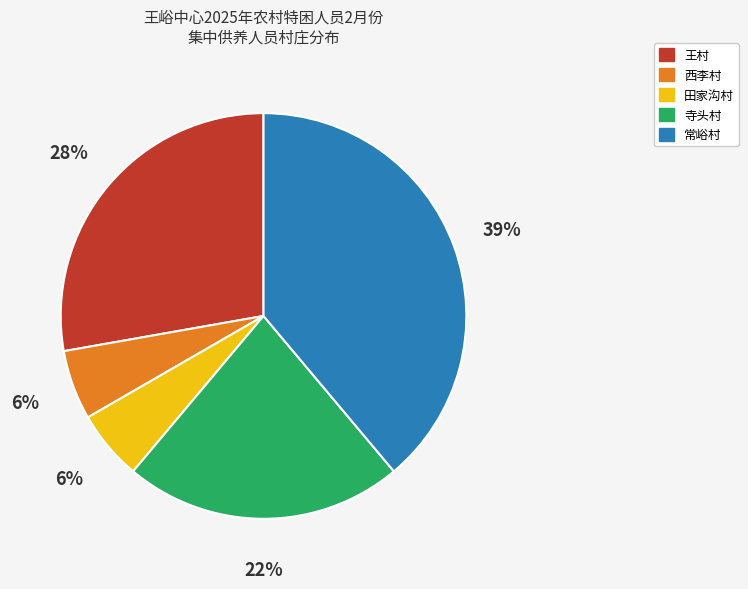

How many segments does this pie chart have?

5